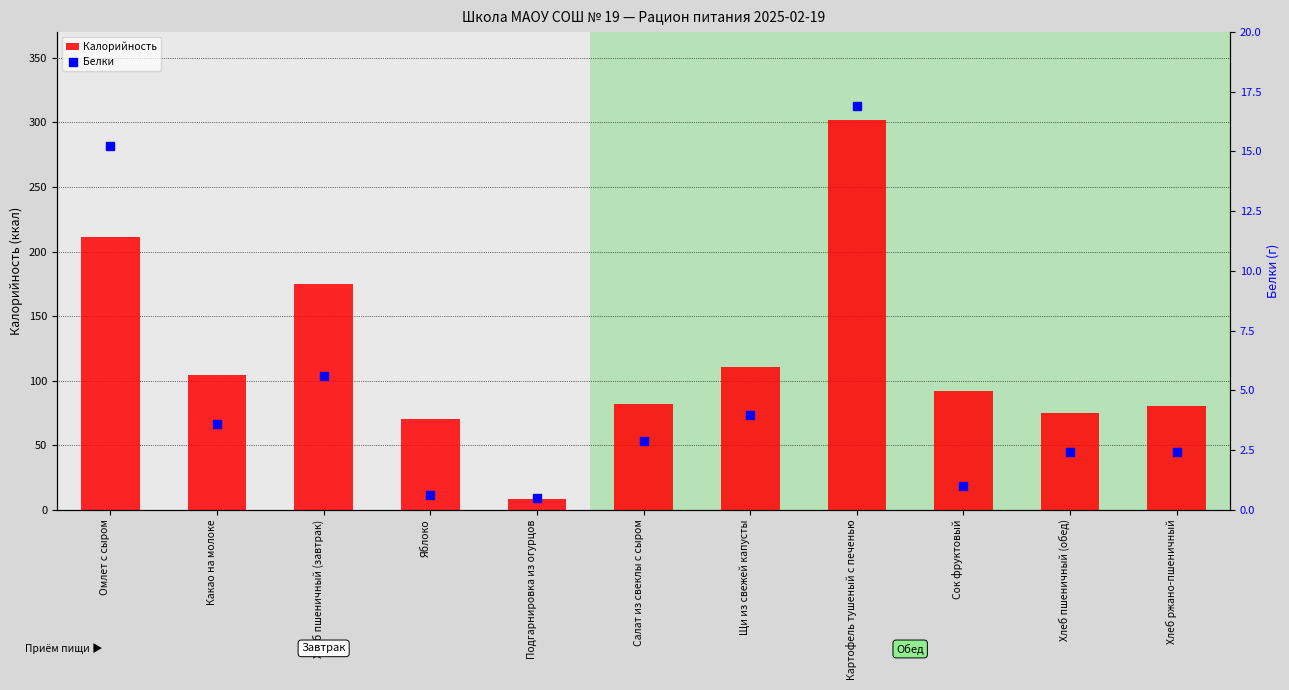

Which category has the lowest value across all series?

Подгарнировка из огурцов